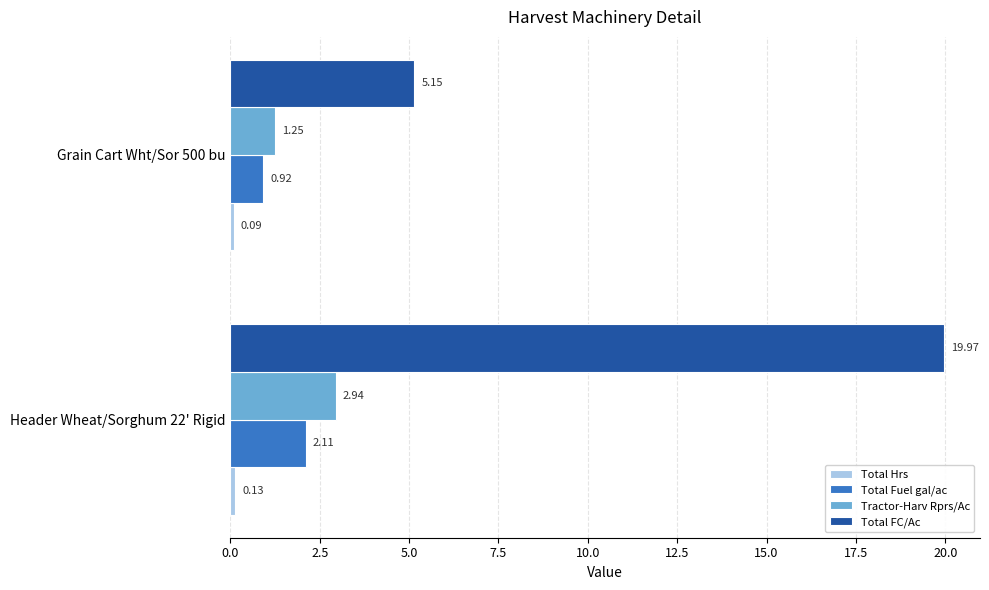

Between Header Wheat/Sorghum 22' Rigid and Grain Cart Wht/Sor 500 bu, which series saw the biggest shift?

Total FC/Ac